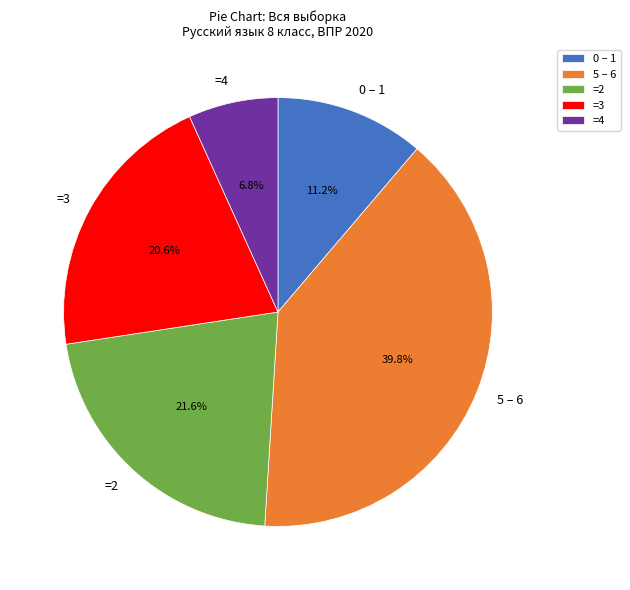

Which has a higher value, =4 or 5 – 6?

5 – 6